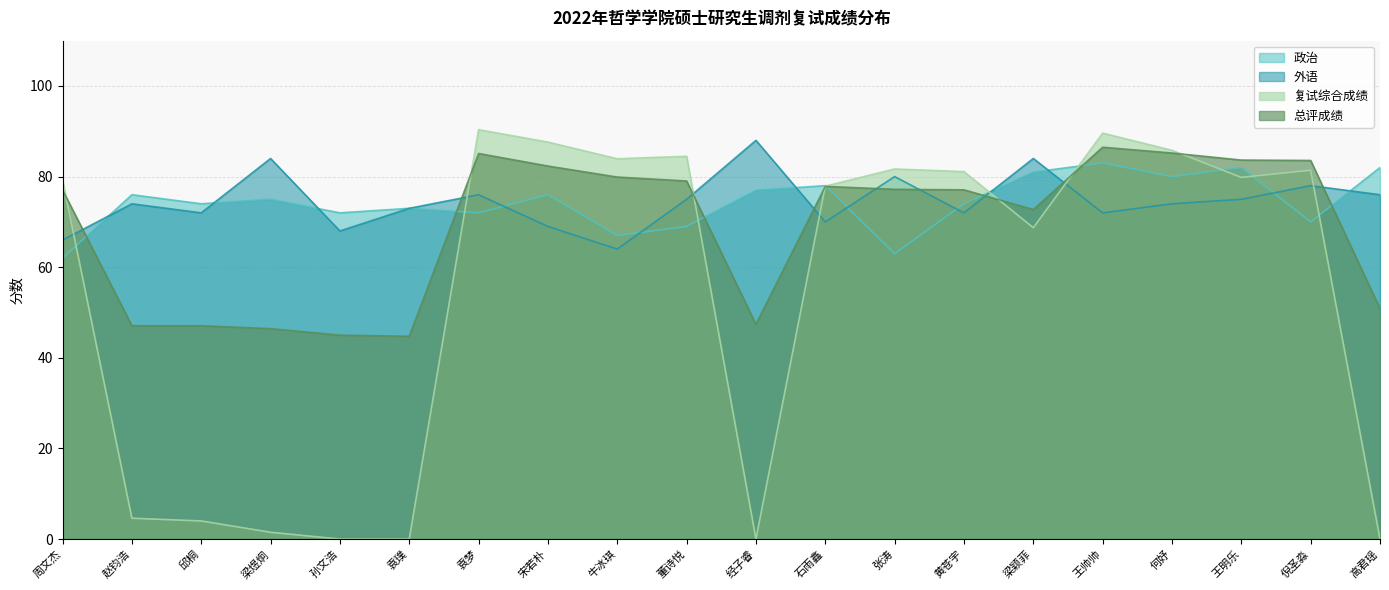

What is the average value of the 复试综合成绩 series?

54.1